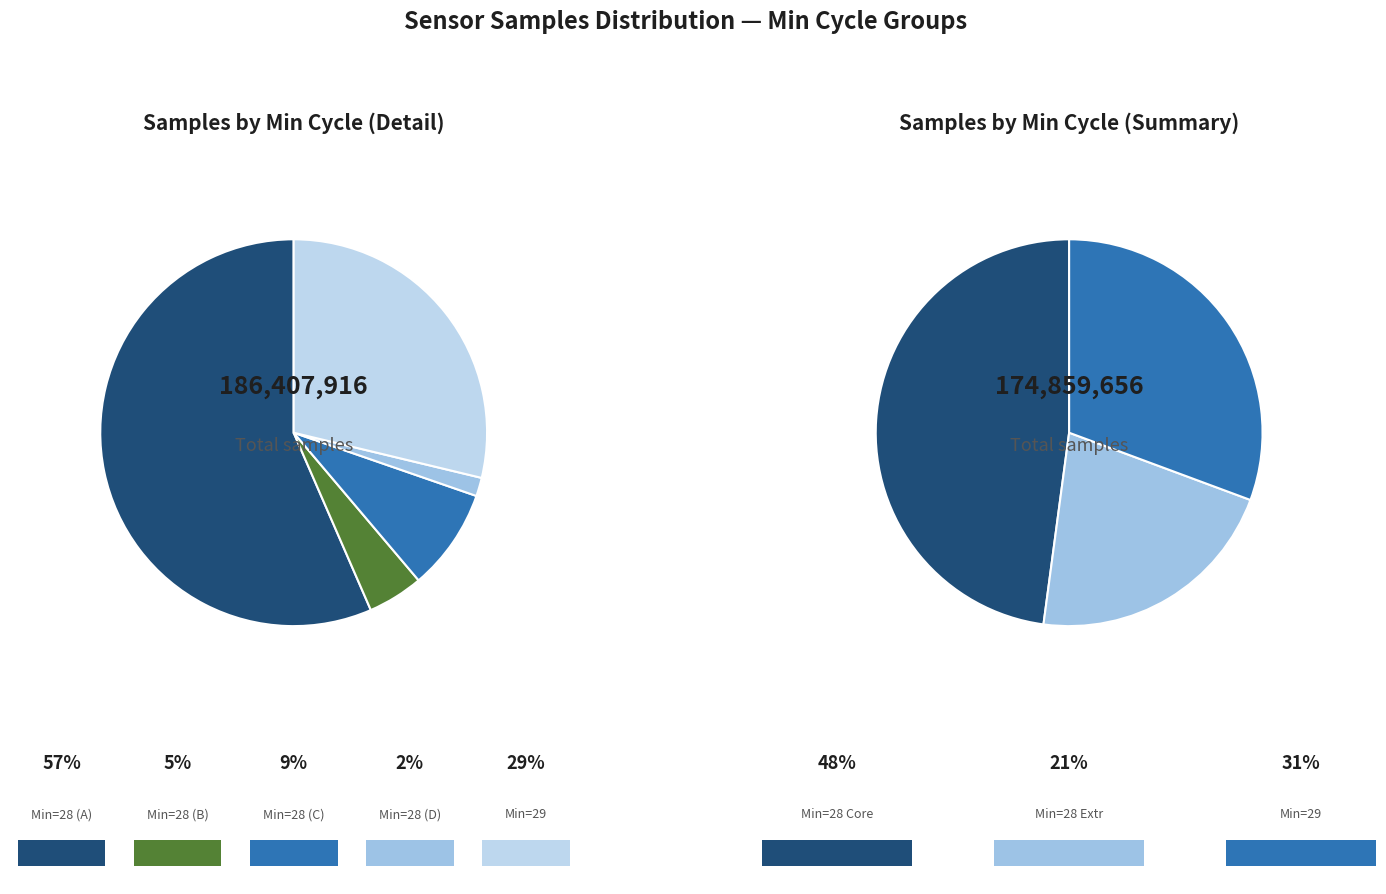

Does 29 represent more than half of the total?

No